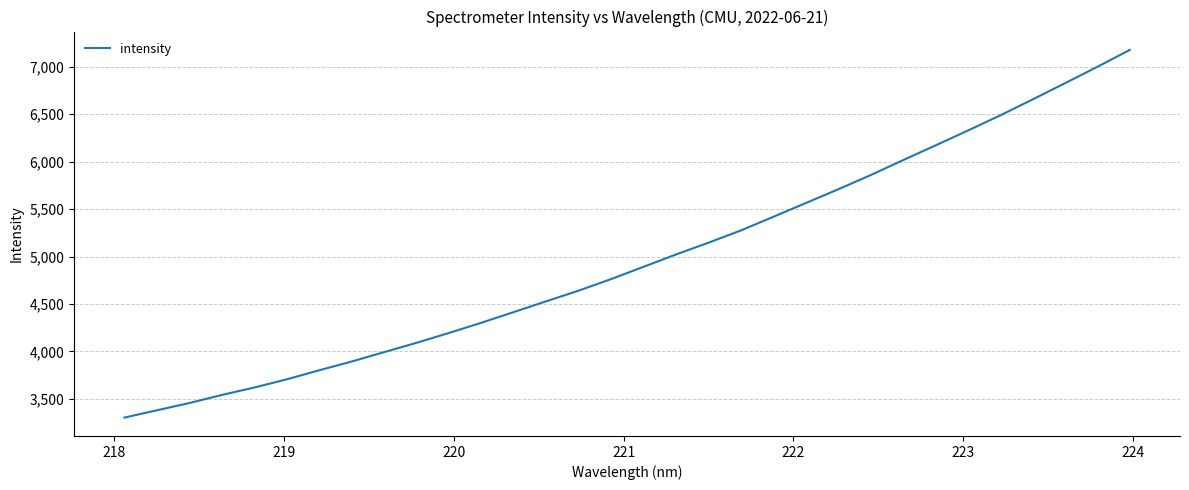

What is the smallest value displayed?

3302.8